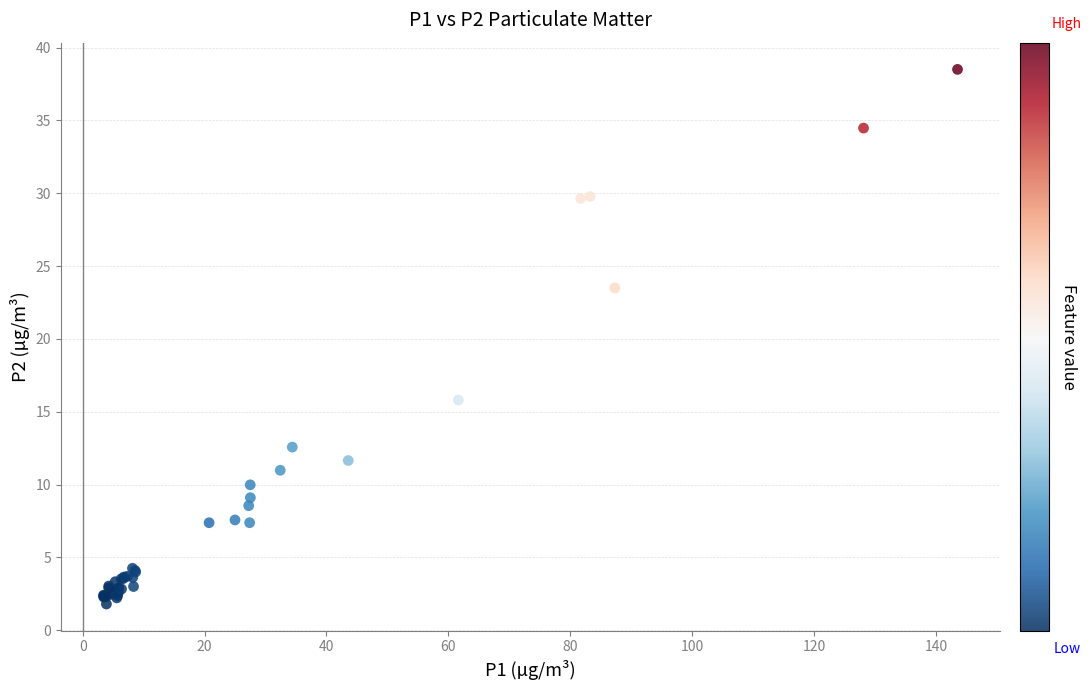

What Y value in the scatter plot is closest to 20?

23.5